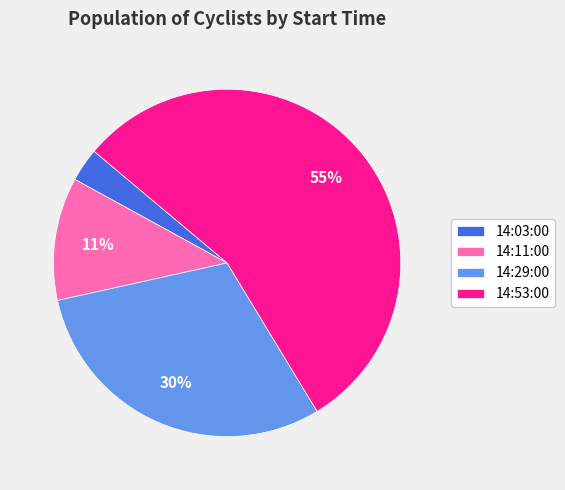

Which category has the biggest portion of the pie?

14:53:00